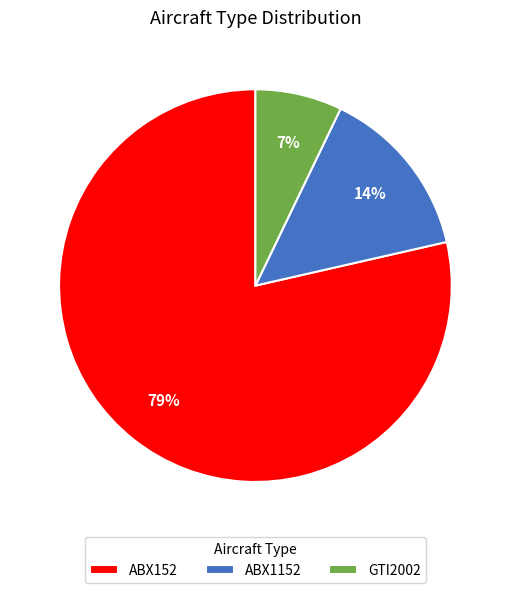

Which slice is the largest?

ABX152